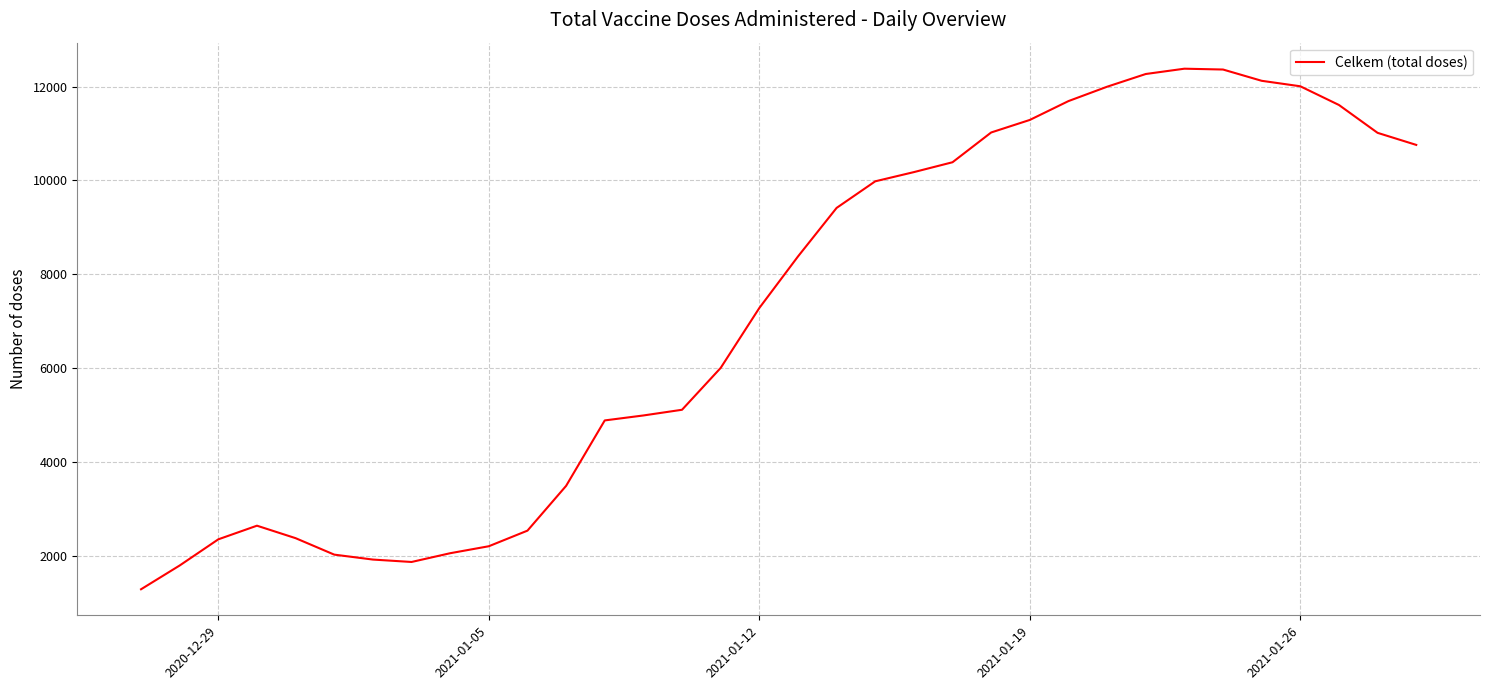

What is the maximum value shown in the chart?

12383.0